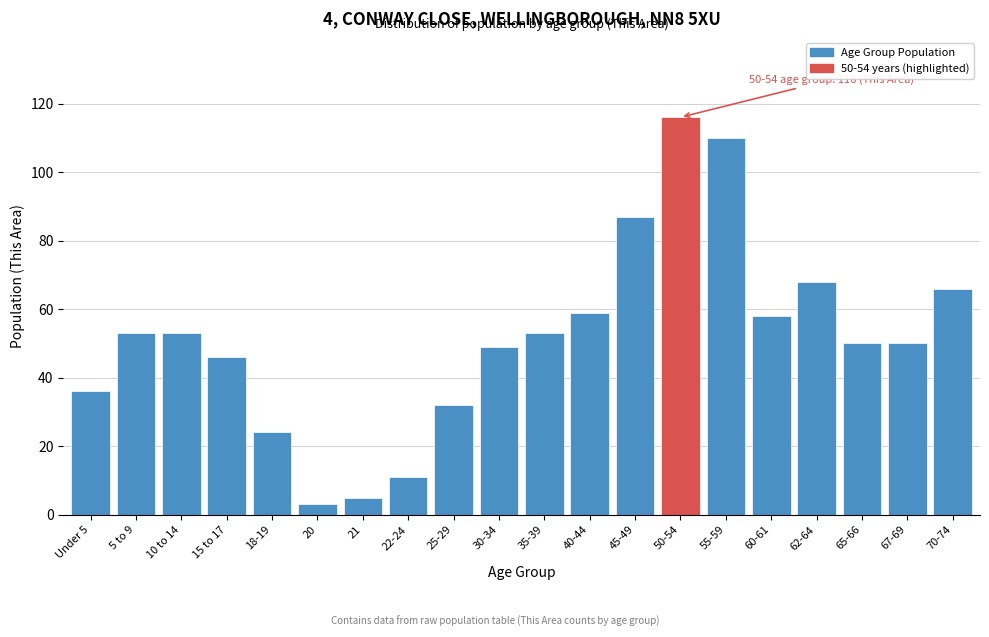

Reading left to right, what are all the values shown in this chart?

36	53	53	46	24	3	5	11	32	49	53	59	87	116	110	58	68	50	50	66